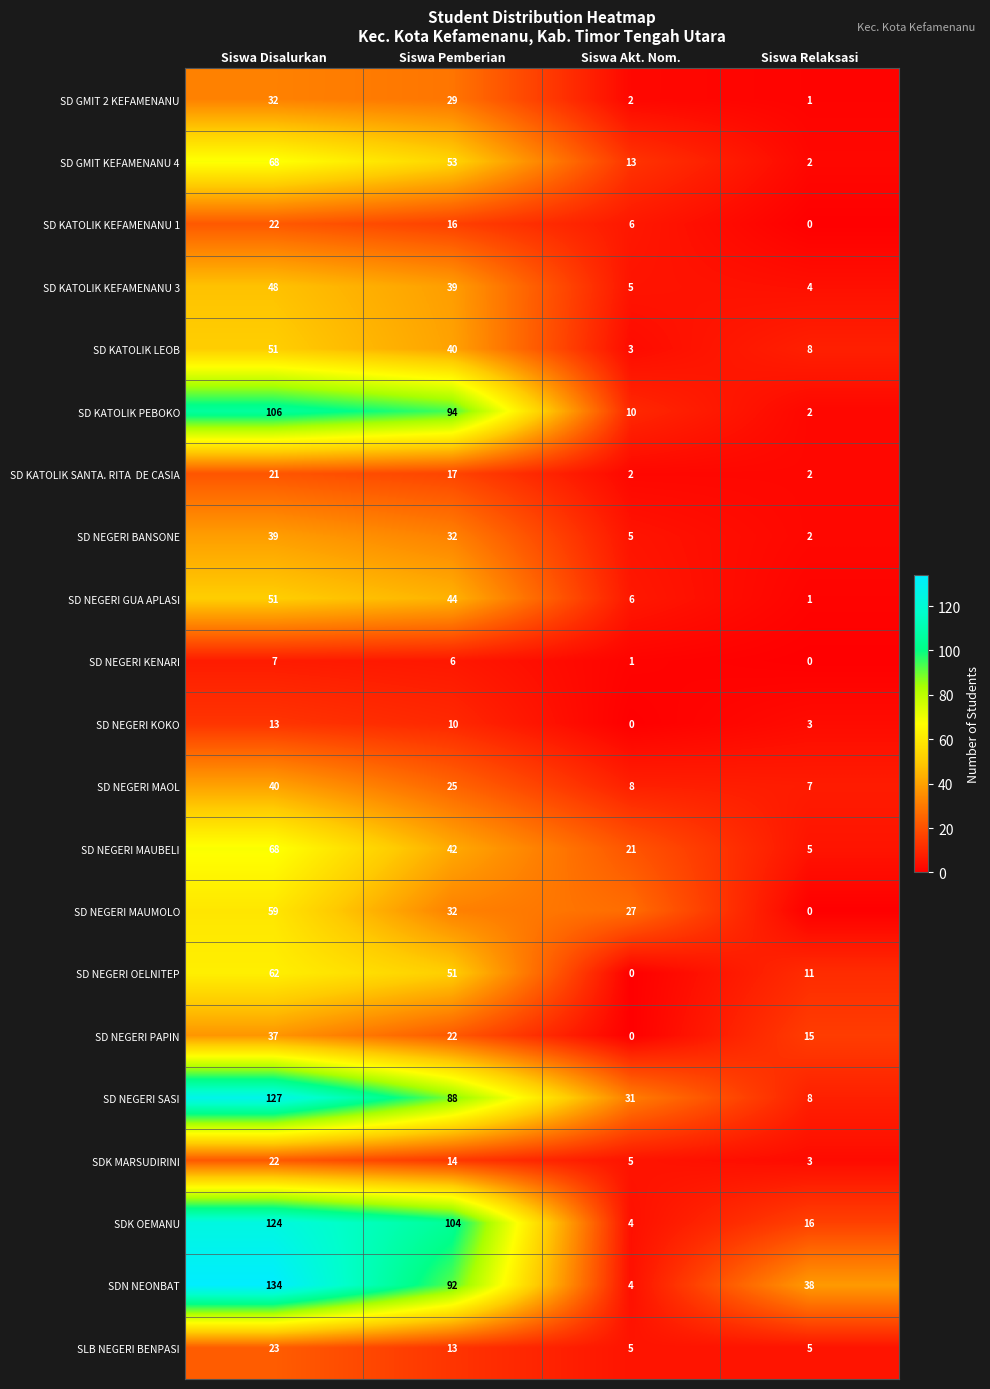

How many SD KATOLIK KEFAMENANU 1 values are between 6 and 22?

3